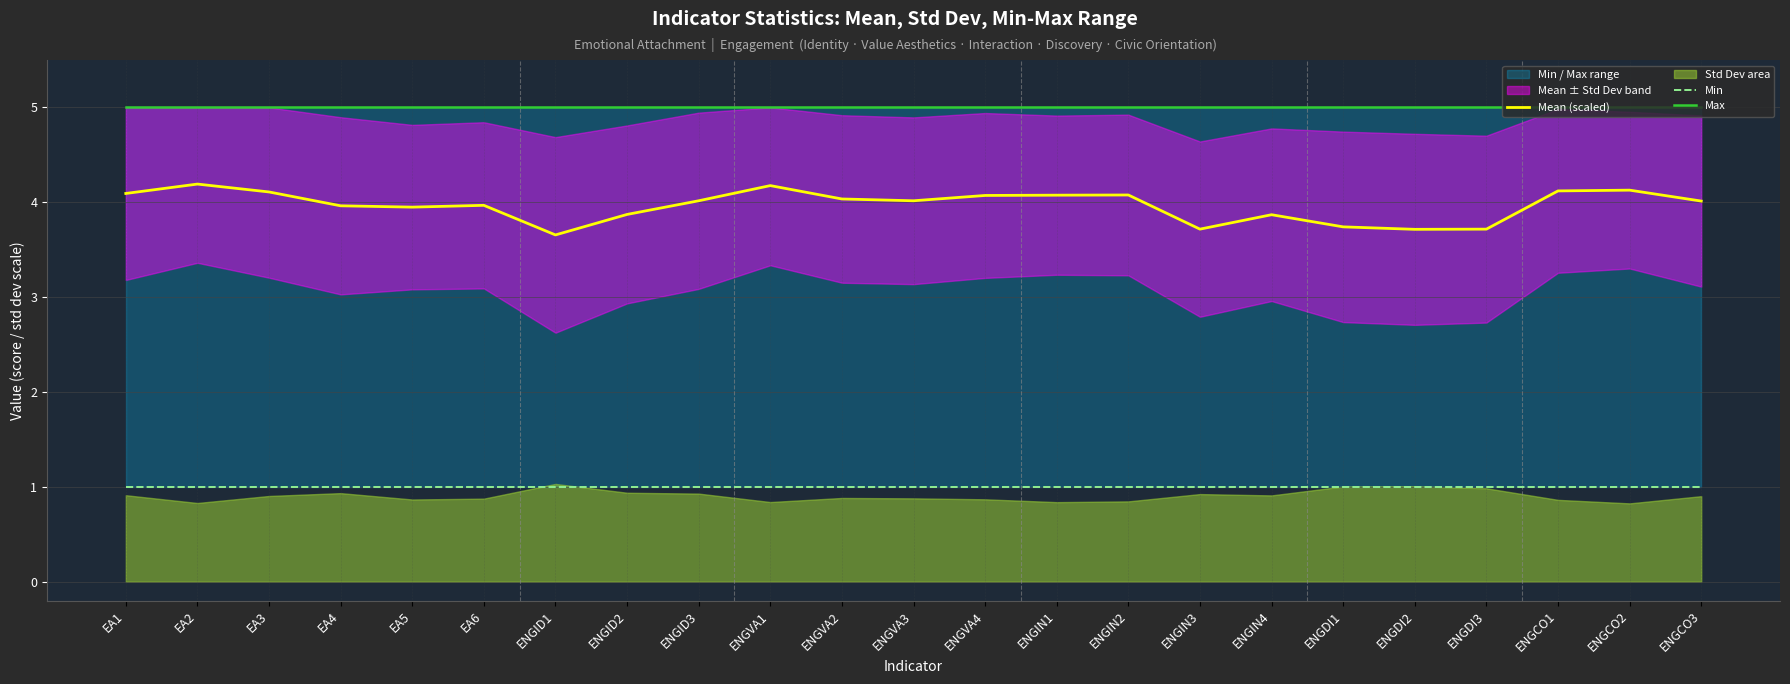

What is the sum of the Max values at EA4 and ENGID1?

10.0